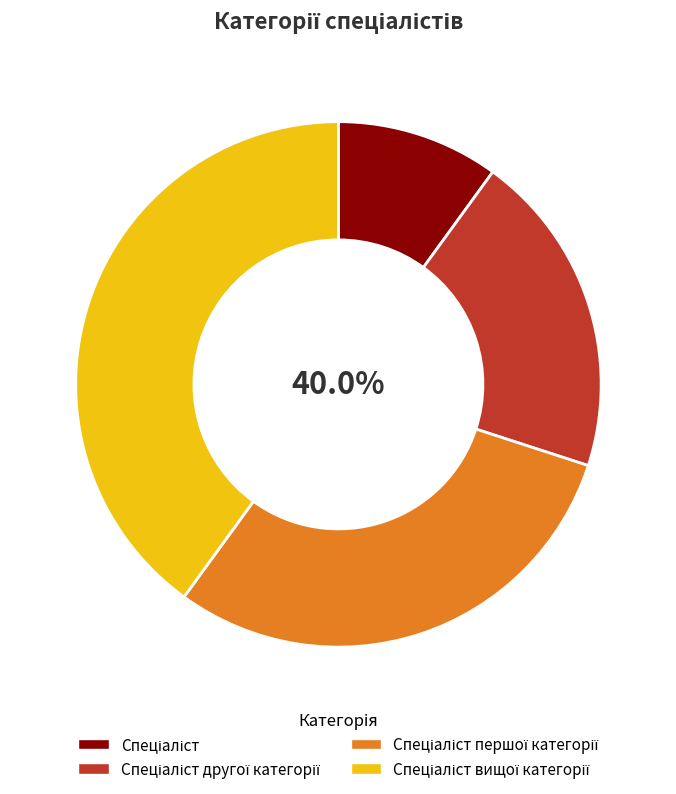

Which slice is the smallest?

Спеціаліст